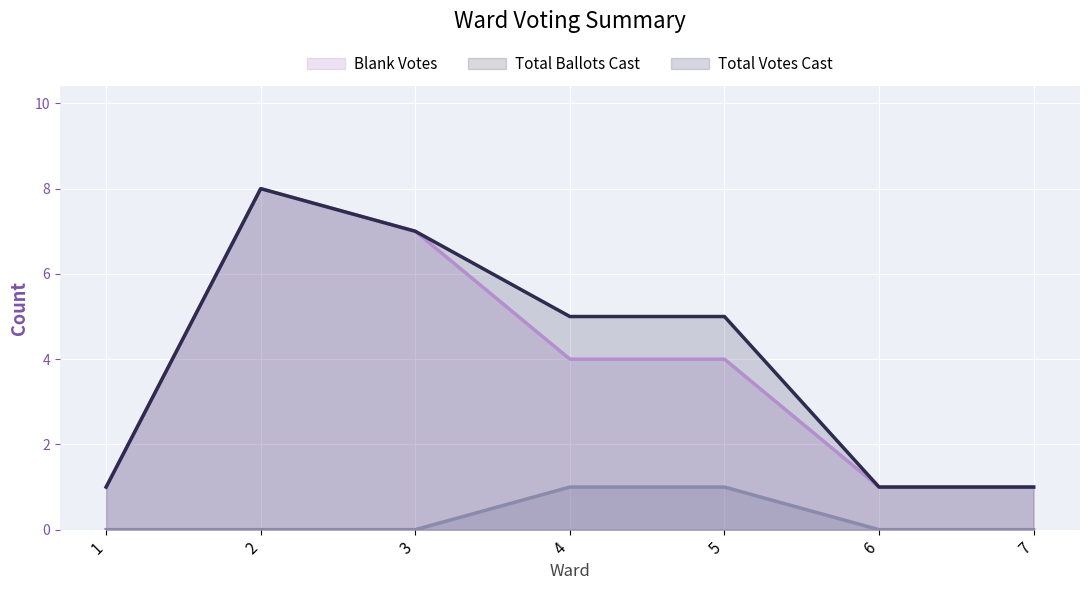

How many lines are shown in the chart?

3